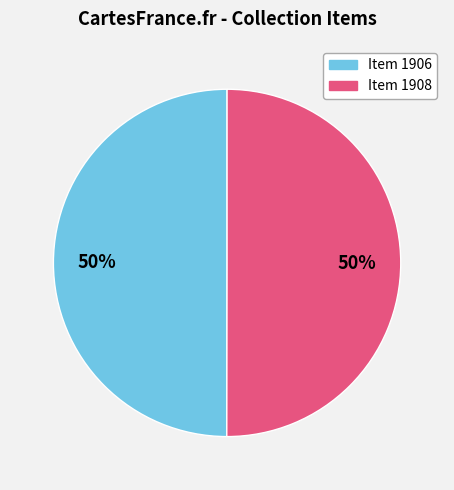

True or false: Item 1906 accounts for 50% of the total.

True